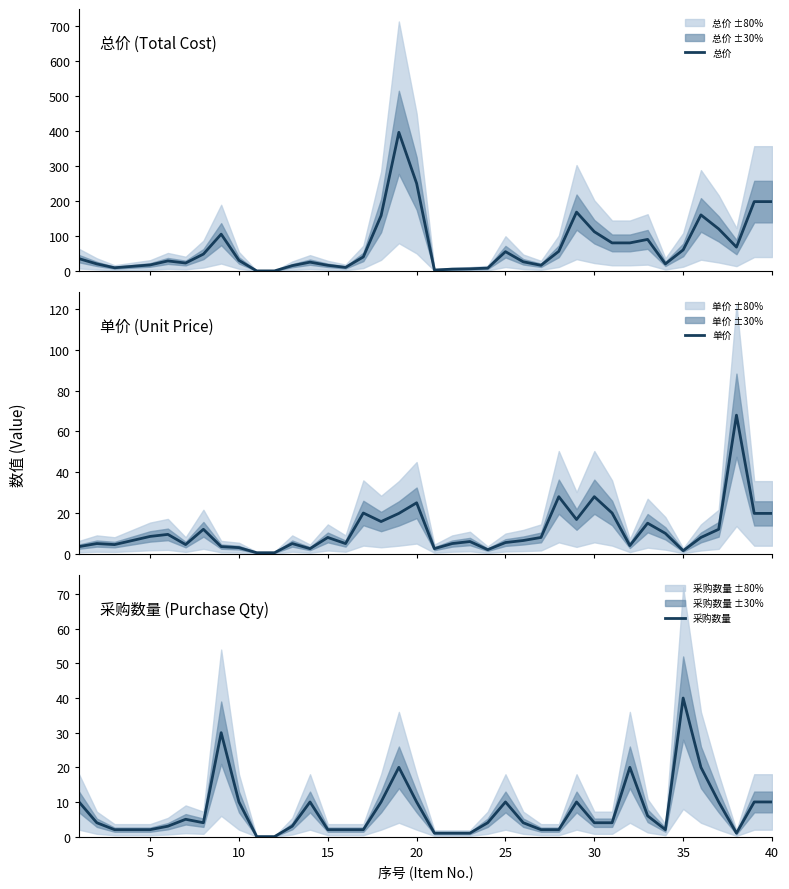

What is the highest value of the 总价 series?

396.0